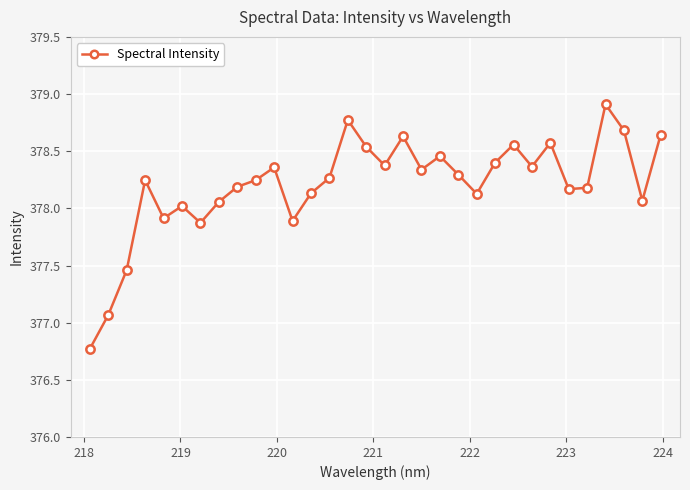

True or false: there are more than 1 points higher than both neighbors.

True